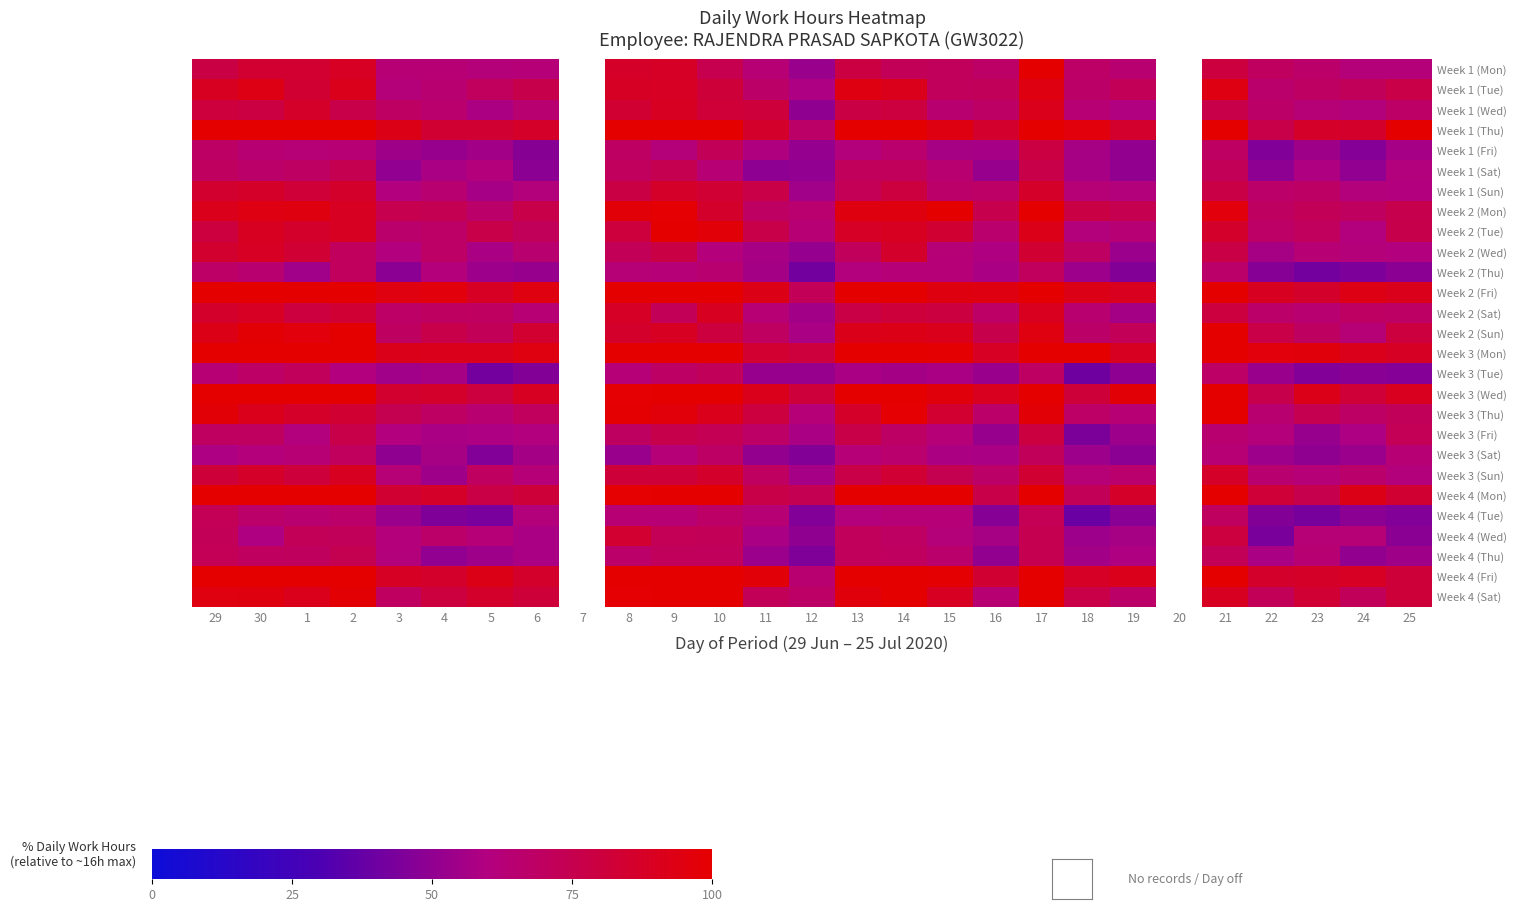

What is the sum of the Week 3 (Sun) values at 14 and 29?

164.9